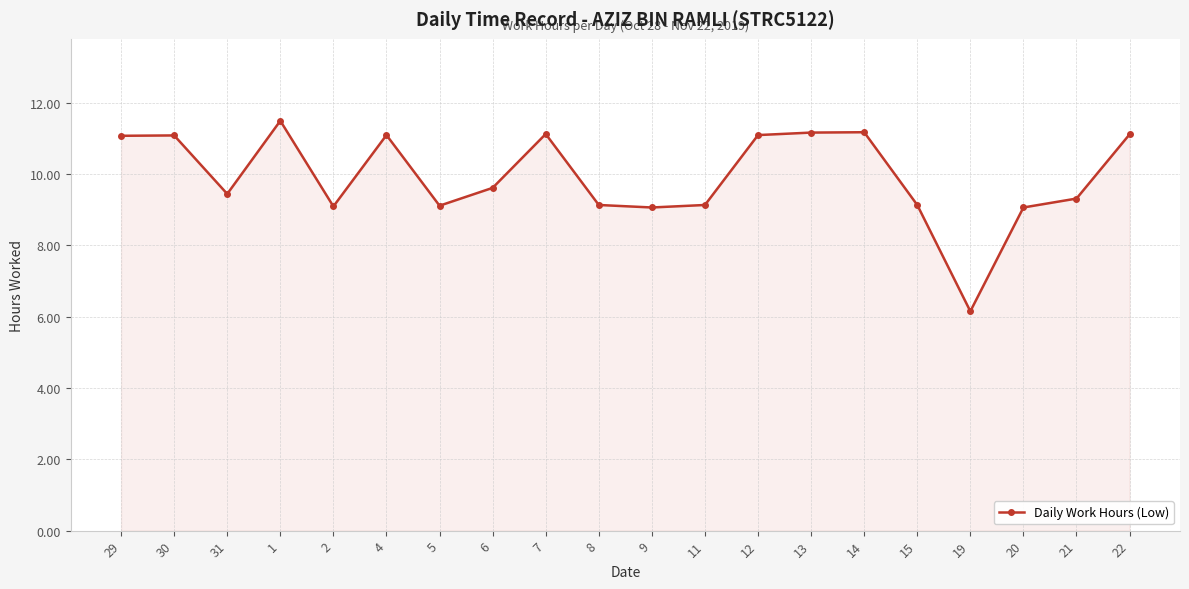

How many lines are shown in the chart?

1